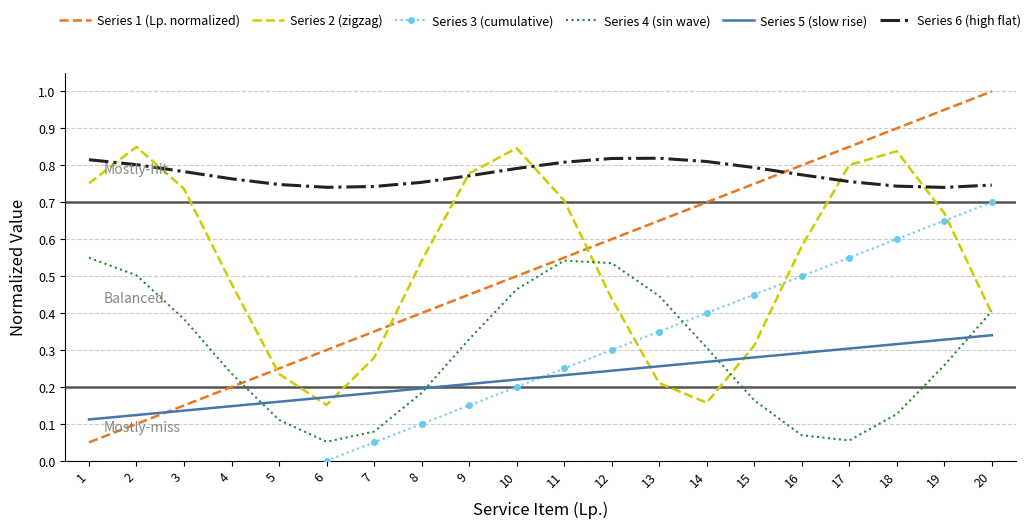

Reading right to left, what are all the values shown in this chart?

Series 1 (Lp. normalized): 20=1.0	19=0.9	18=0.9	17=0.8	16=0.8	15=0.8	14=0.7	13=0.7	12=0.6	11=0.6	10=0.5	9=0.5	8=0.4	7=0.3	6=0.3	5=0.2	4=0.2	3=0.1	2=0.1	1=0.1
Series 2 (zigzag): 20=0.4	19=0.7	18=0.8	17=0.8	16=0.6	15=0.3	14=0.2	13=0.2	12=0.4	11=0.7	10=0.8	9=0.8	8=0.5	7=0.3	6=0.2	5=0.2	4=0.5	3=0.7	2=0.8	1=0.8
Series 3 (cumulative): 20=0.7	19=0.6	18=0.6	17=0.6	16=0.5	15=0.5	14=0.4	13=0.4	12=0.3	11=0.3	10=0.2	9=0.2	8=0.1	7=0.0	6=0.0	5=-0.0	4=-0.1	3=-0.1	2=-0.2	1=-0.2
Series 4 (sin wave): 20=0.4	19=0.3	18=0.1	17=0.1	16=0.1	15=0.2	14=0.3	13=0.4	12=0.5	11=0.5	10=0.5	9=0.3	8=0.2	7=0.1	6=0.1	5=0.1	4=0.2	3=0.4	2=0.5	1=0.5
Series 5 (slow rise): 20=0.3	19=0.3	18=0.3	17=0.3	16=0.3	15=0.3	14=0.3	13=0.3	12=0.2	11=0.2	10=0.2	9=0.2	8=0.2	7=0.2	6=0.2	5=0.2	4=0.1	3=0.1	2=0.1	1=0.1
Series 6 (high flat): 20=0.7	19=0.7	18=0.7	17=0.8	16=0.8	15=0.8	14=0.8	13=0.8	12=0.8	11=0.8	10=0.8	9=0.8	8=0.8	7=0.7	6=0.7	5=0.7	4=0.8	3=0.8	2=0.8	1=0.8